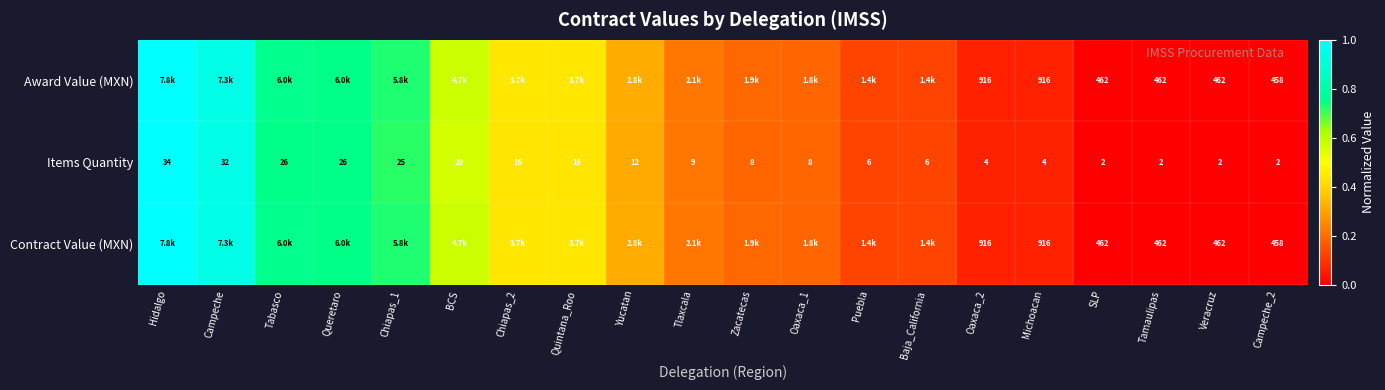

At which label does Items Quantity first exceed 9?

Hidalgo